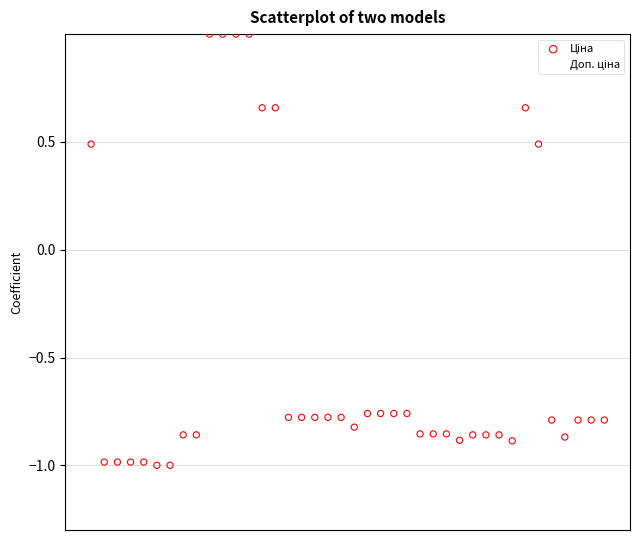

Across all data points, what is the range of Y values (max minus min)?

2.0